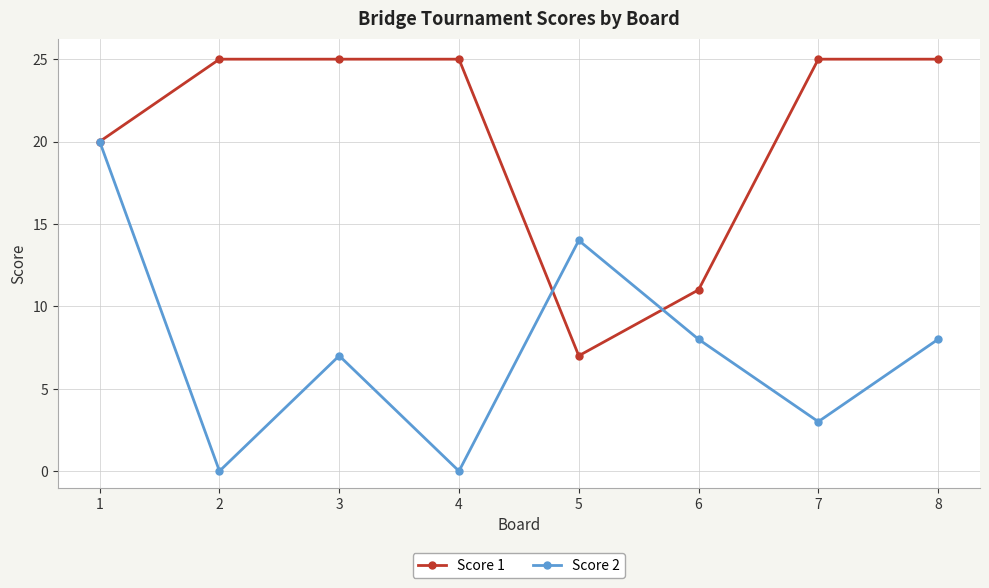

Which series changed the most between 2 and 6?

Score 1